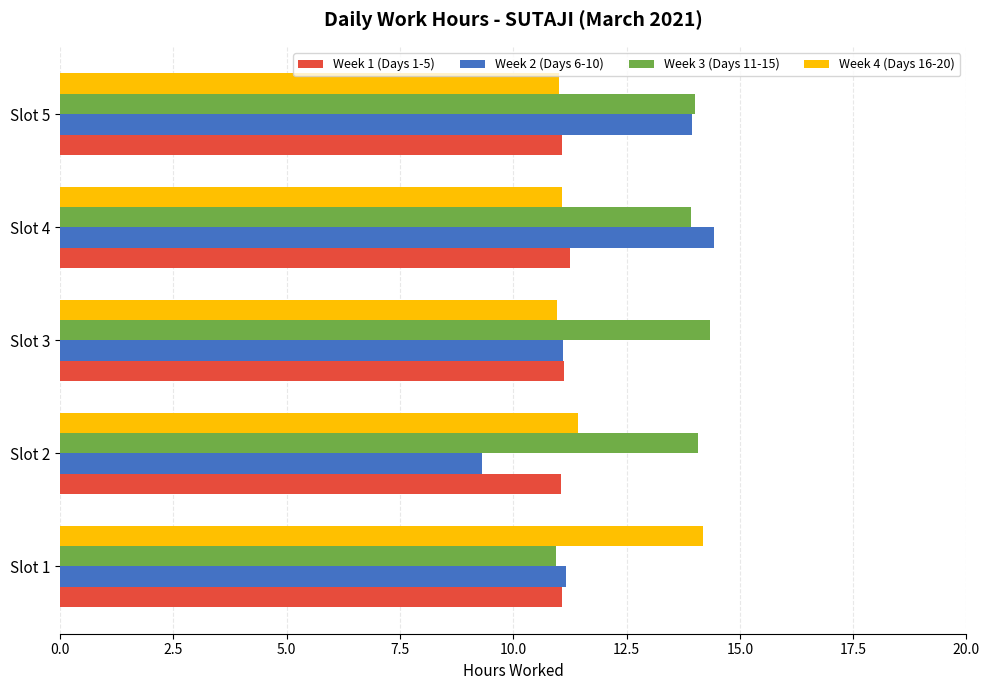

How many data points does each series have?

5